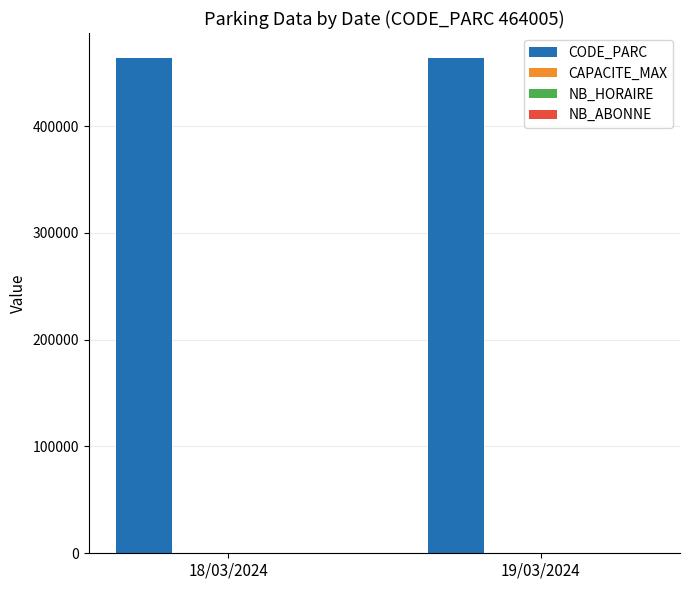

What is the greatest value displayed?

464005